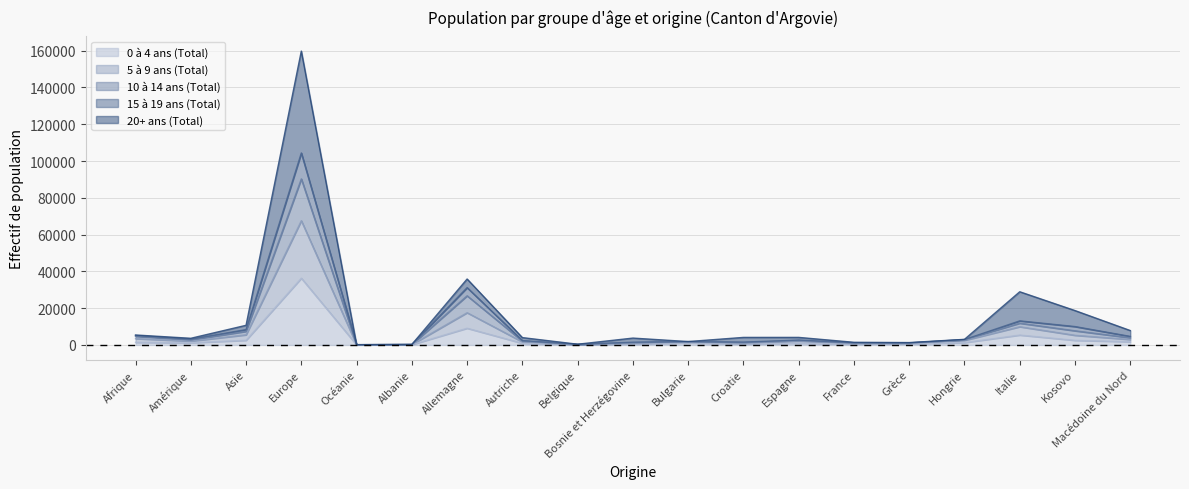

Which has a higher value, Autriche or France?

Autriche